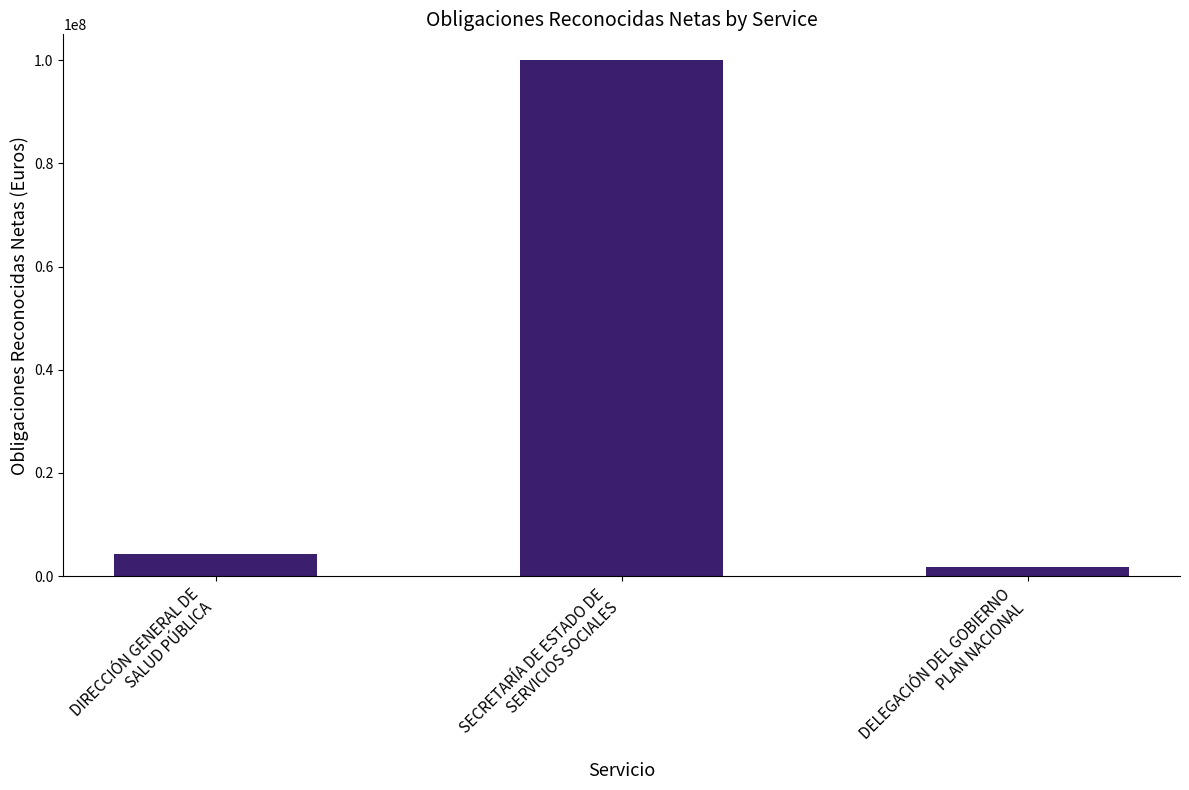

What is the maximum value shown in the chart?

100000000.0